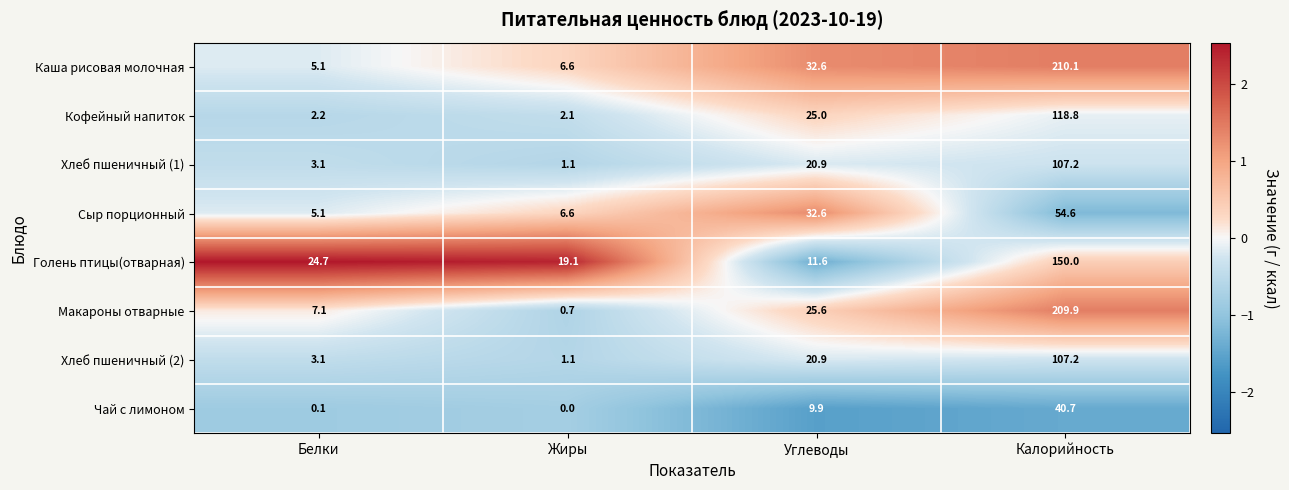

At which label is Кофейный напиток closest to 60?

Углеводы